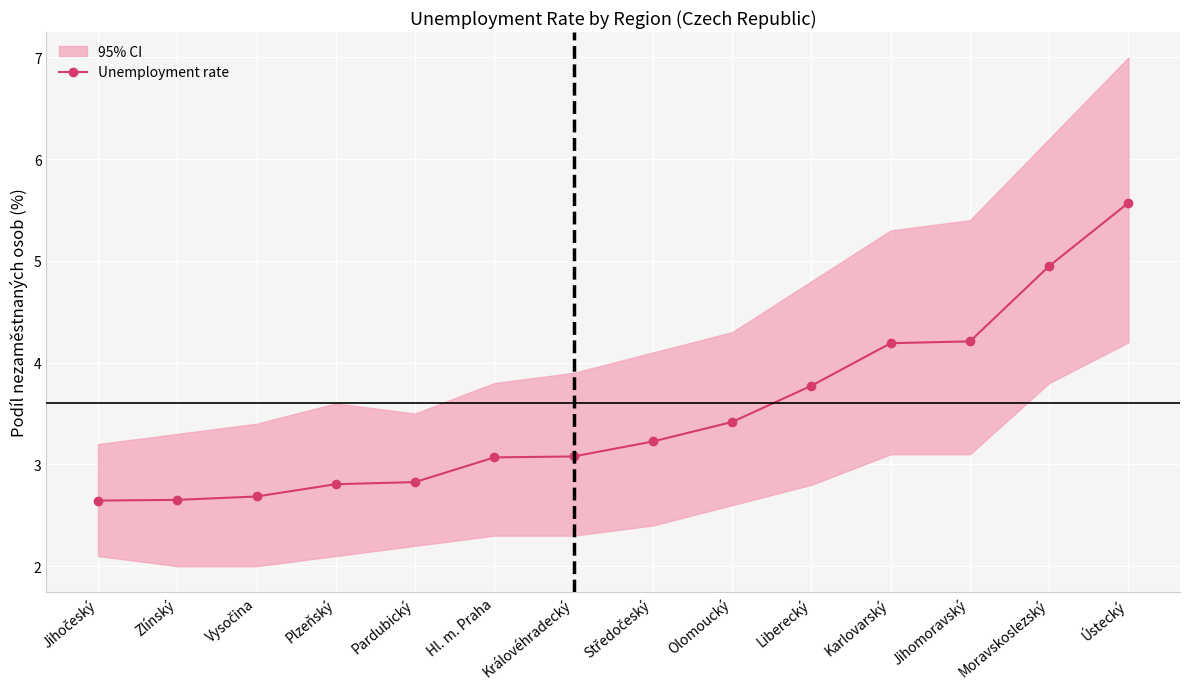

Rank the categories by value from lowest to highest.

Jihočeský, Zlínský, Vysočina, Plzeňský, Pardubický, Hl. m. Praha, Královéhradecký, Středočeský, Olomoucký, Liberecký, Karlovarský, Jihomoravský, Moravskoslezský, Ústecký